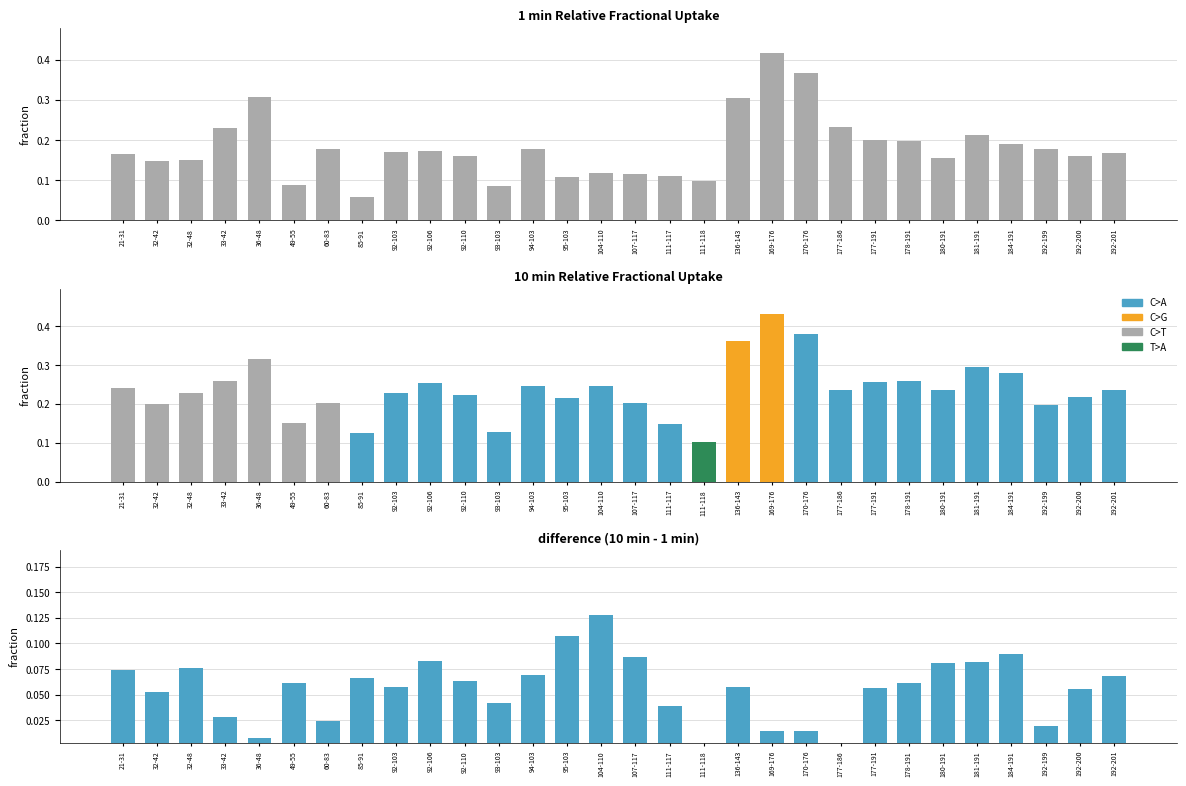

What position from the left is 60-83?

7